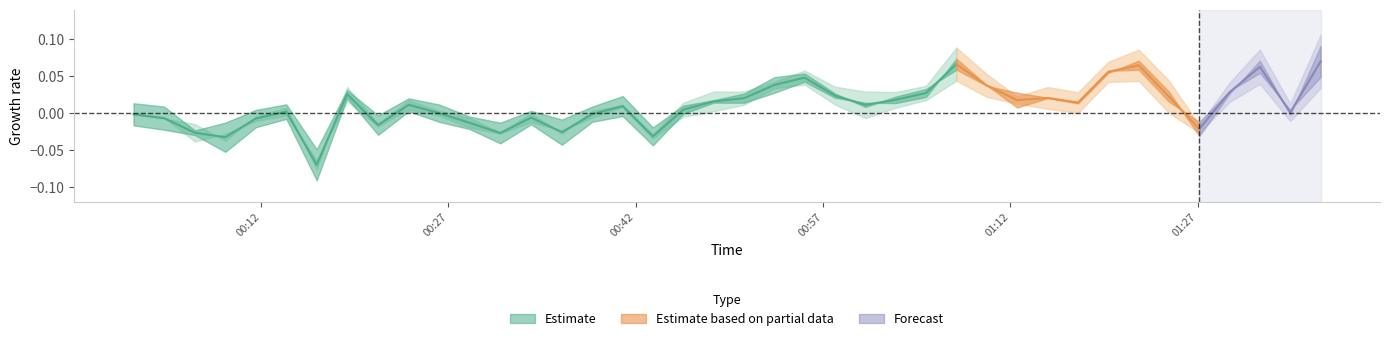

What is the greatest value displayed?

0.1